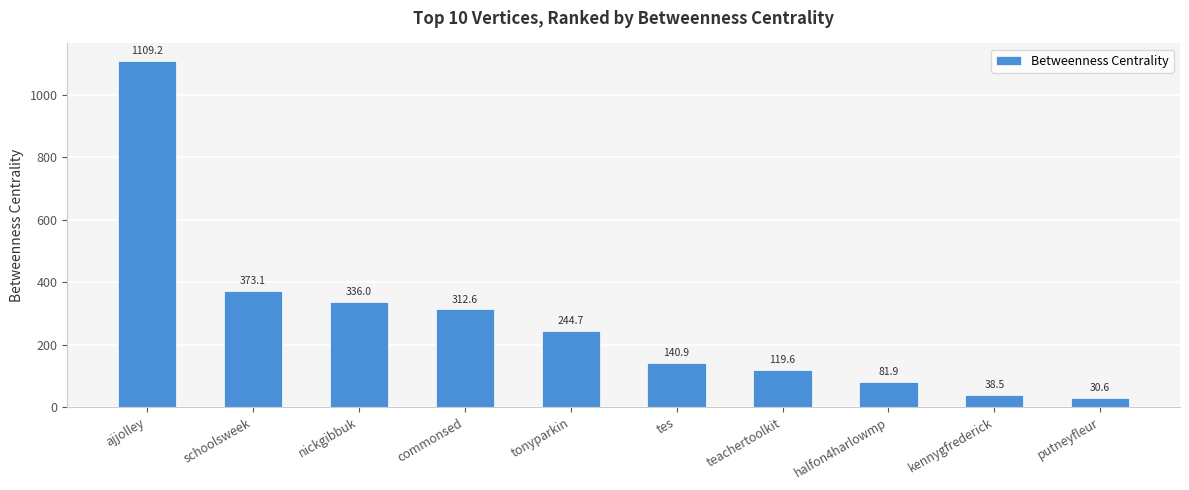

Between commonsed and nickgibbuk, which is larger?

nickgibbuk